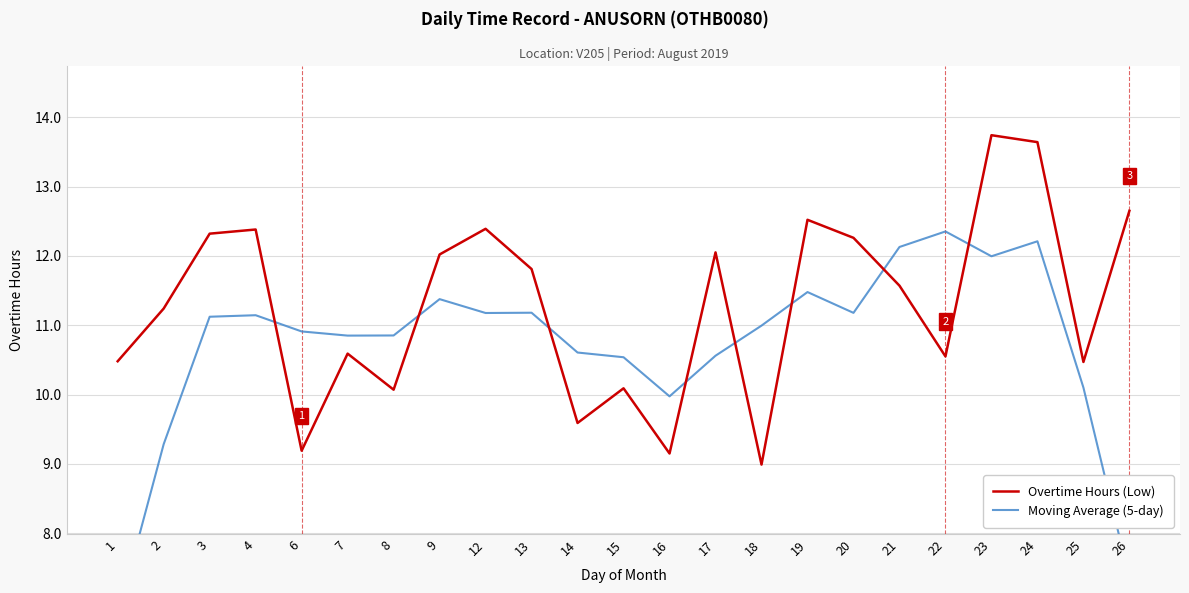

Between which two adjacent categories do Overtime Hours (Low) and Moving Average (5-day) first intersect?

4 and 6